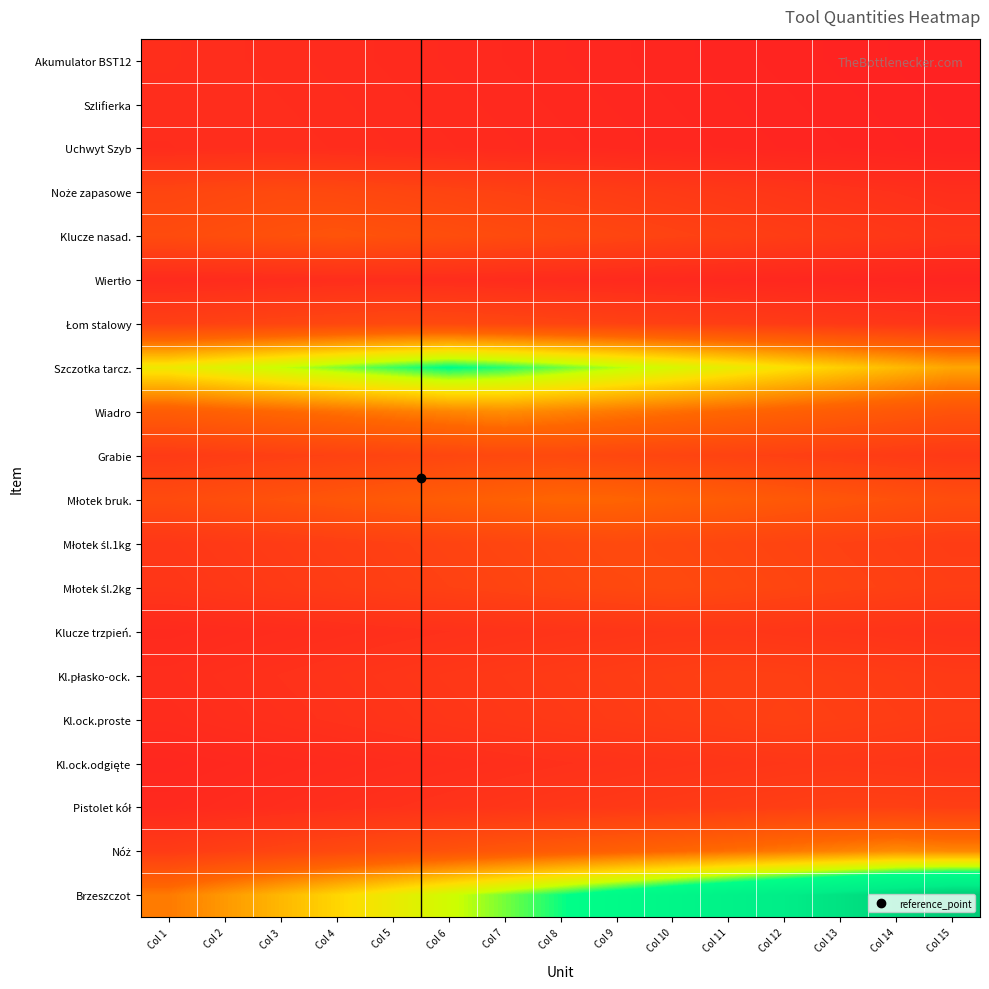

Between Col 4 and Col 15, which series saw the biggest shift?

Brzeszczot